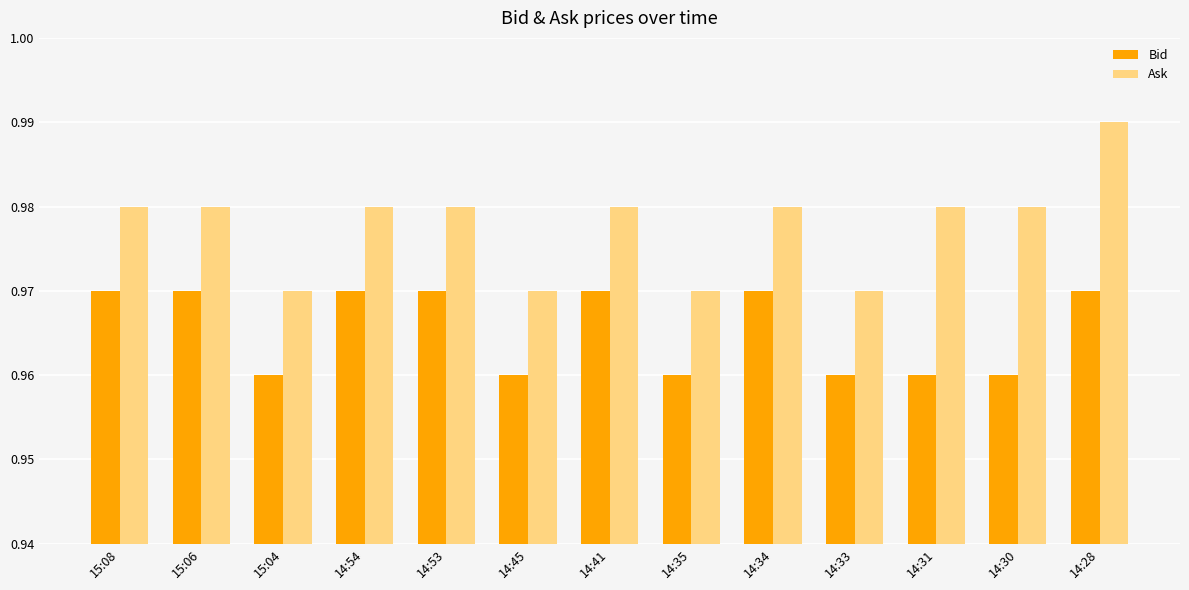

Between 14:45 and 14:31, which series saw the biggest shift?

Ask